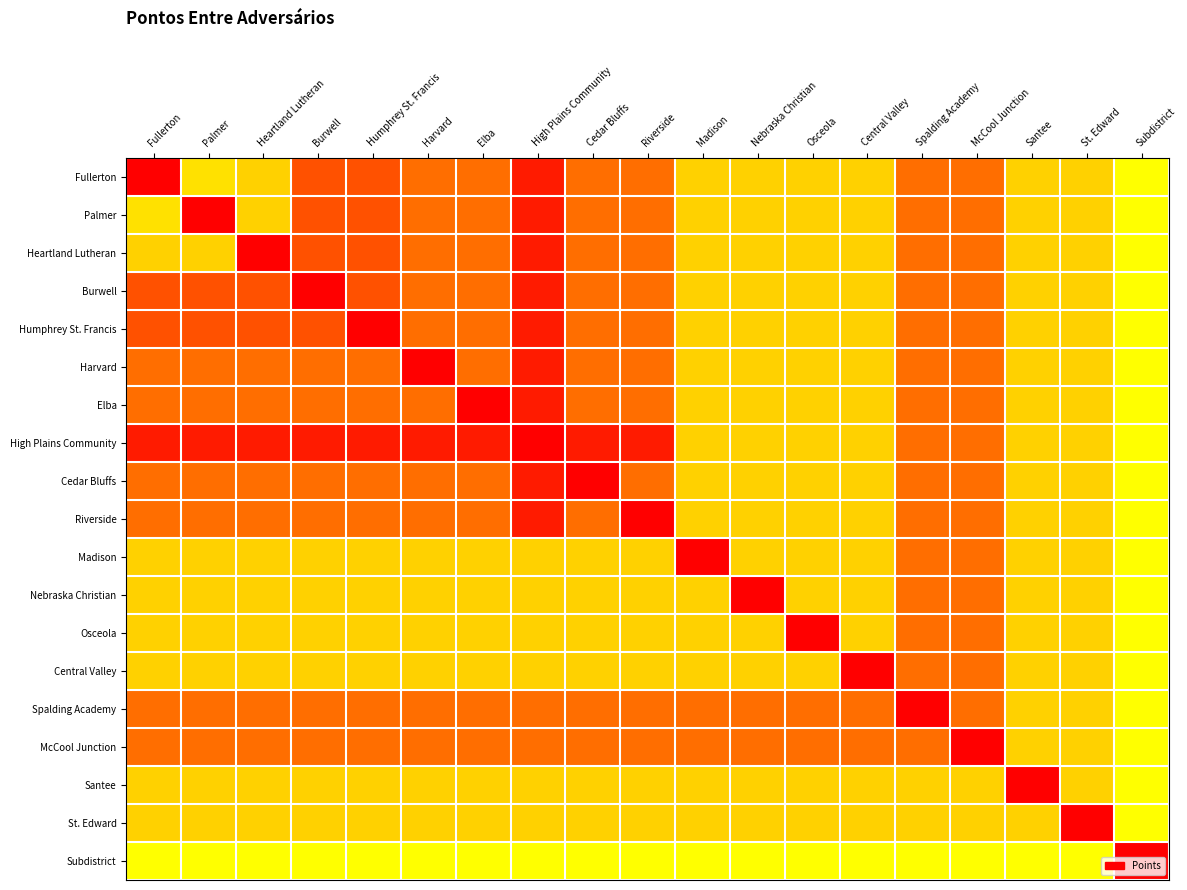

What is the smallest value displayed?

30